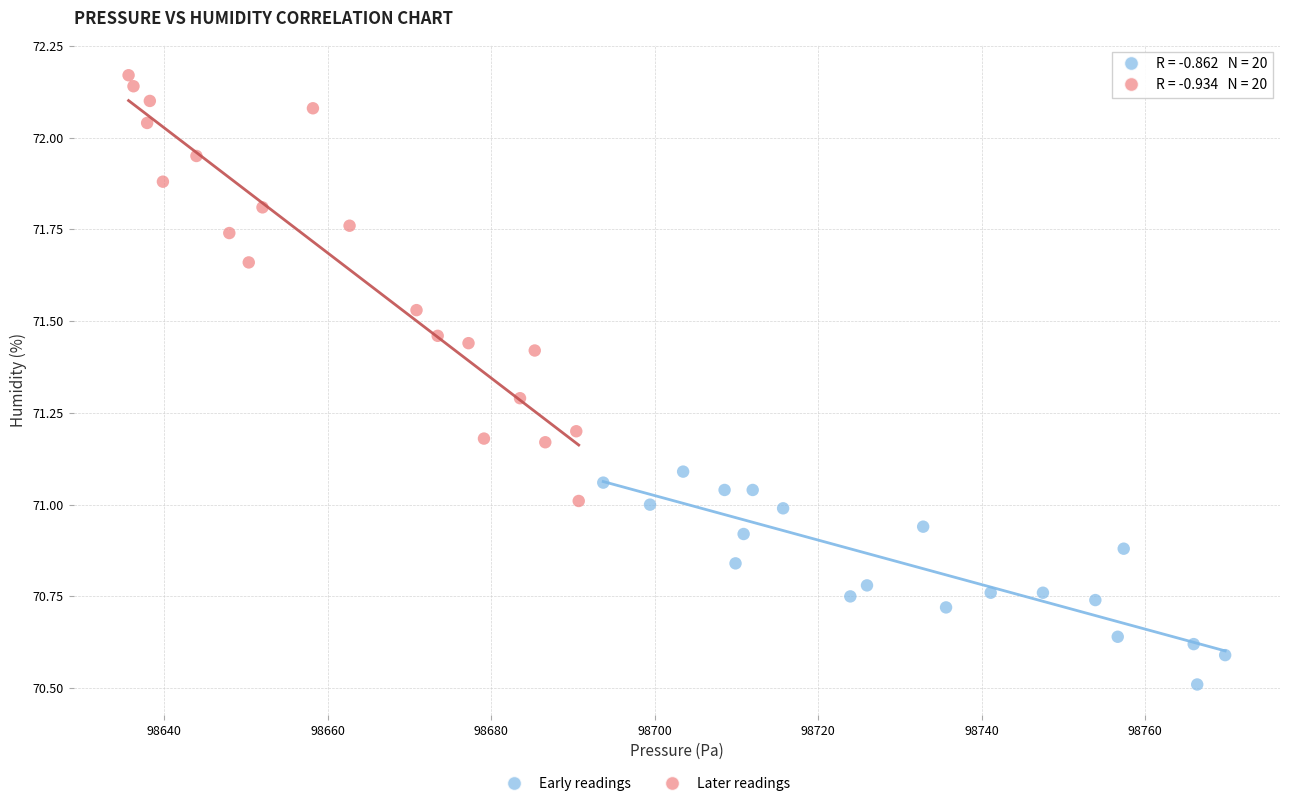

Which series has the largest Y range (max minus min)?

Later readings